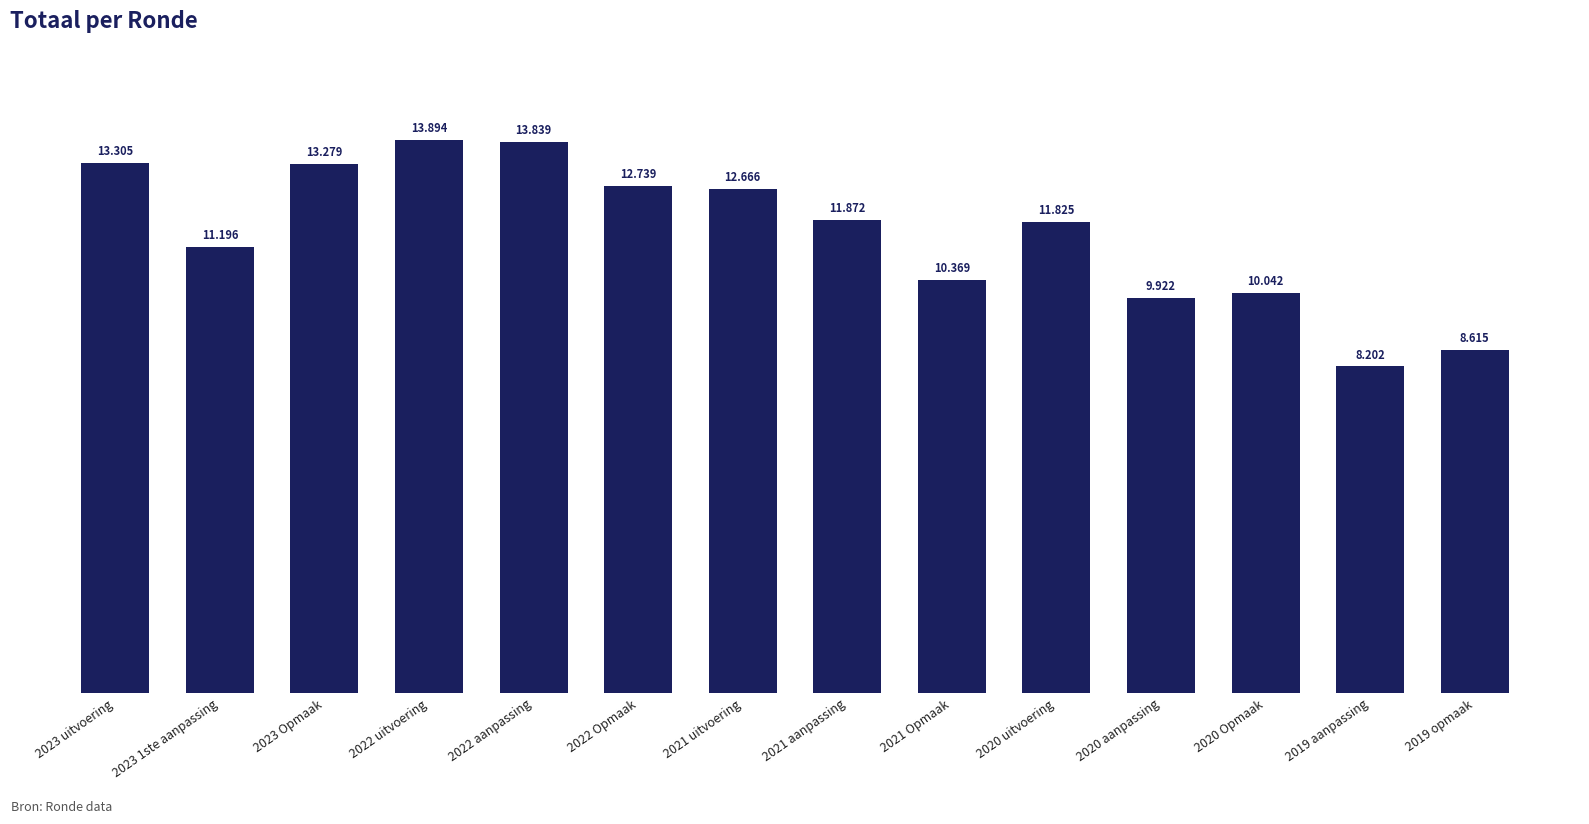

How many bars are there in total?

14